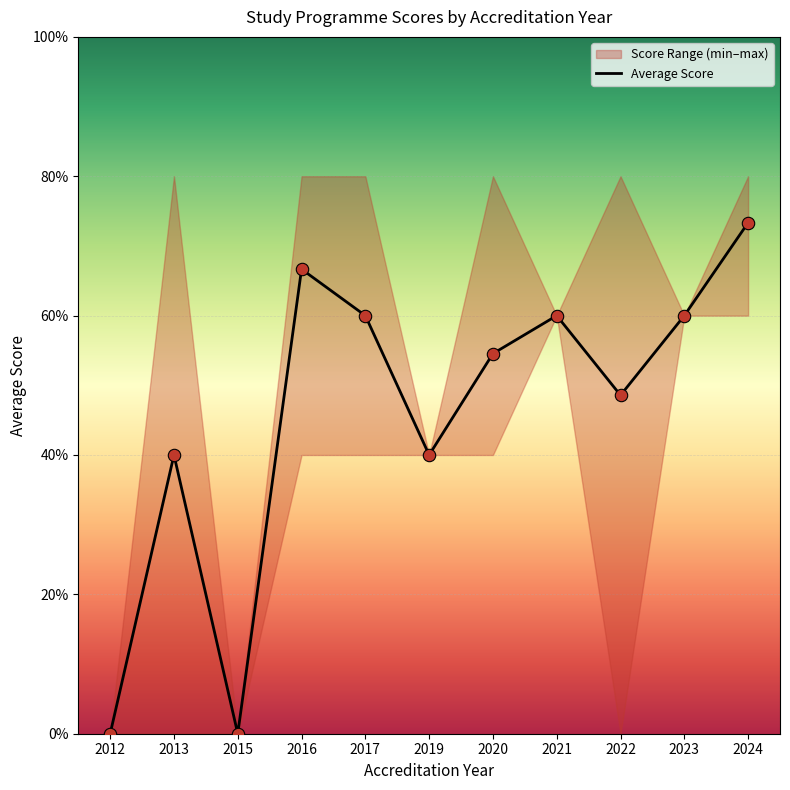

Which has a higher value, 2022 or 2022?

2022